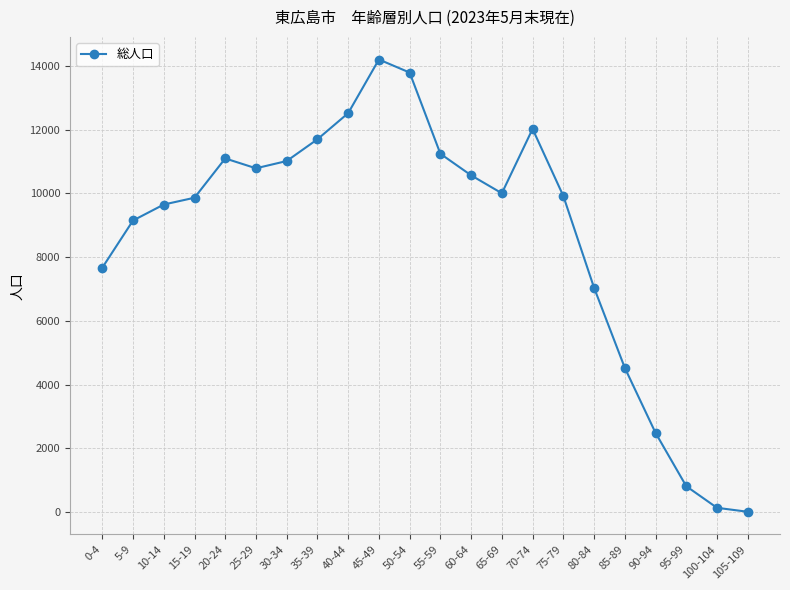

At which label does the data first exceed 10005?

20-24